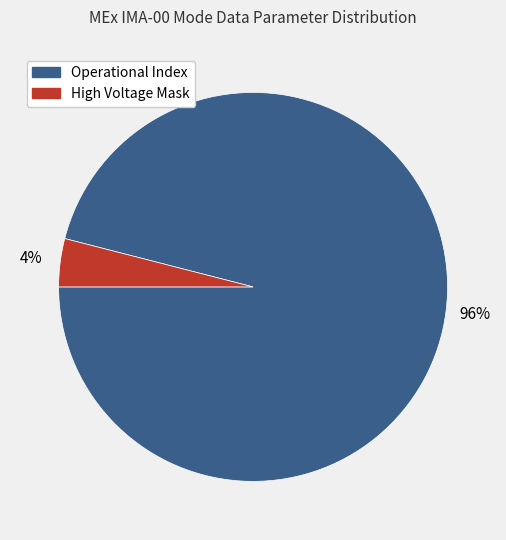

To the nearest percent, what is the difference between the largest and smallest slice percentages?

92%